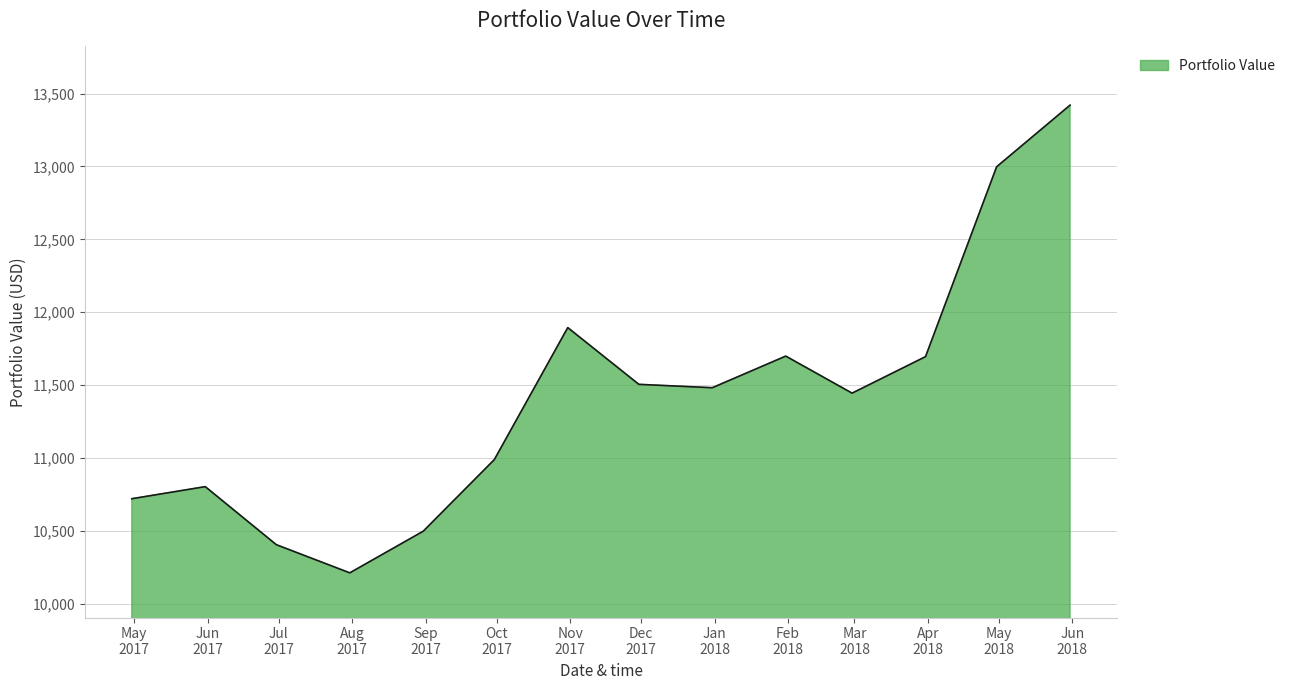

What is the maximum value shown in the chart?

13420.6